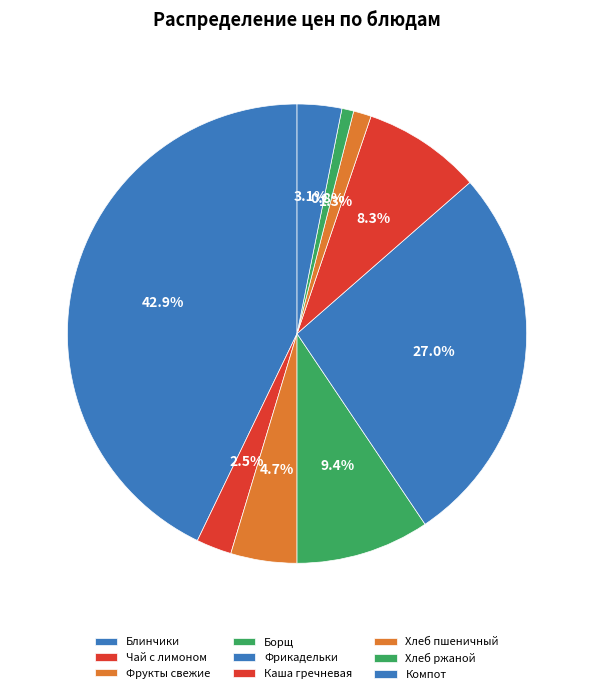

How much of the chart is everything except Хлеб пшеничный?

98.7%